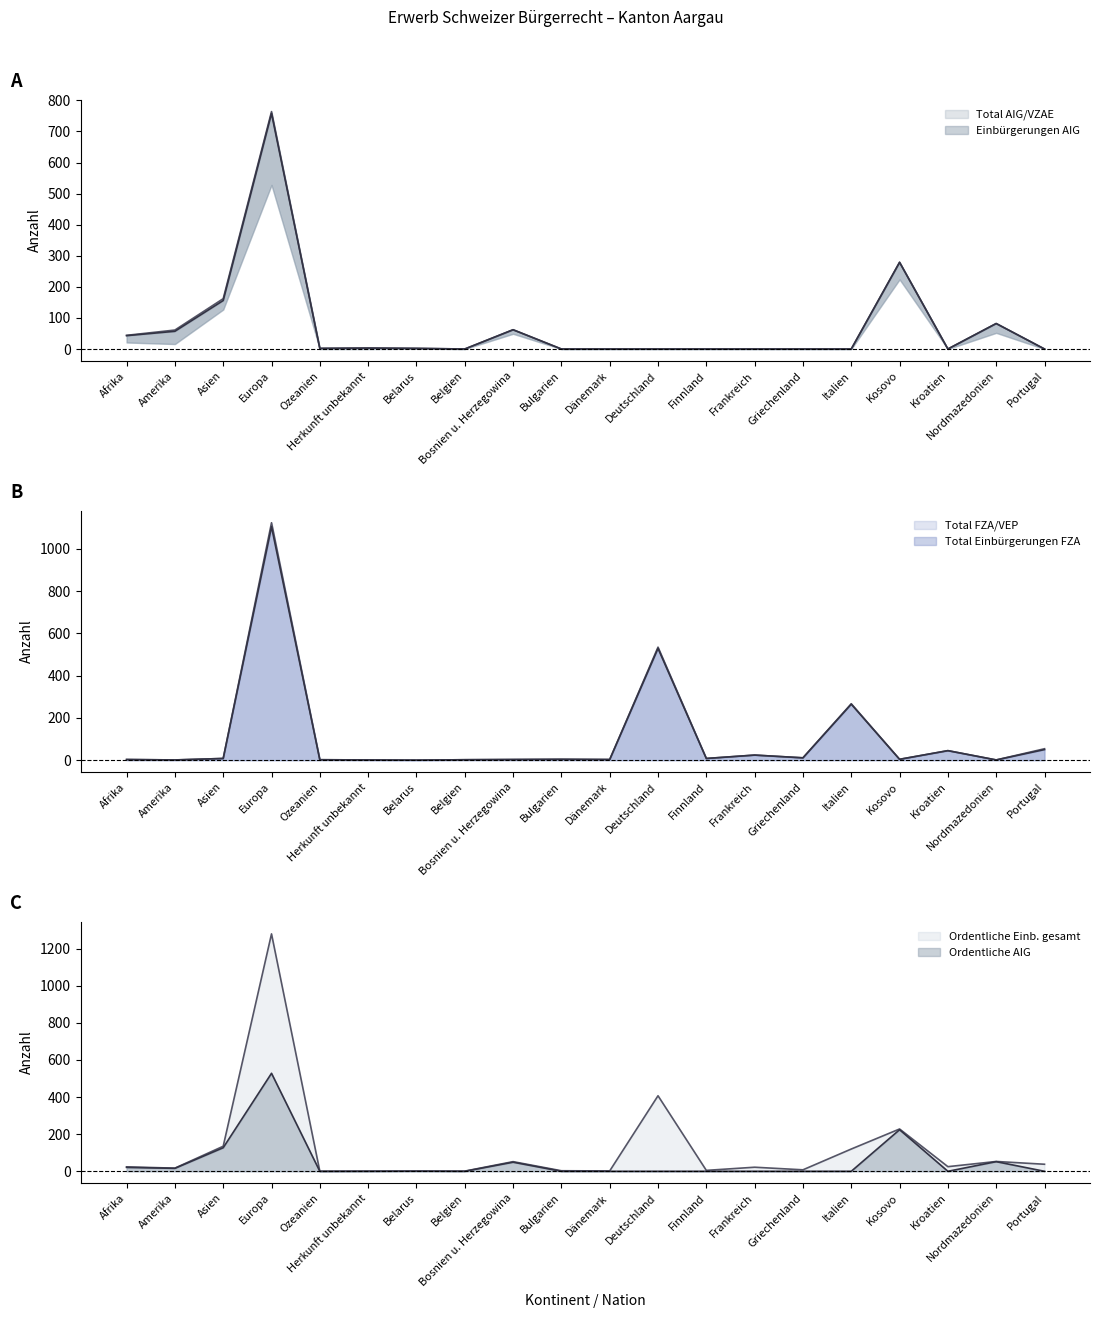

Rank the categories by Ordentliche AIG value from lowest to highest.

Ozeanien, Herkunft unbekannt, Belgien, Bulgarien, Dänemark, Deutschland, Finnland, Frankreich, Griechenland, Italien, Kroatien, Portugal, Belarus, Amerika, Afrika, Bosnien u. Herzegowina, Nordmazedonien, Asien, Kosovo, Europa